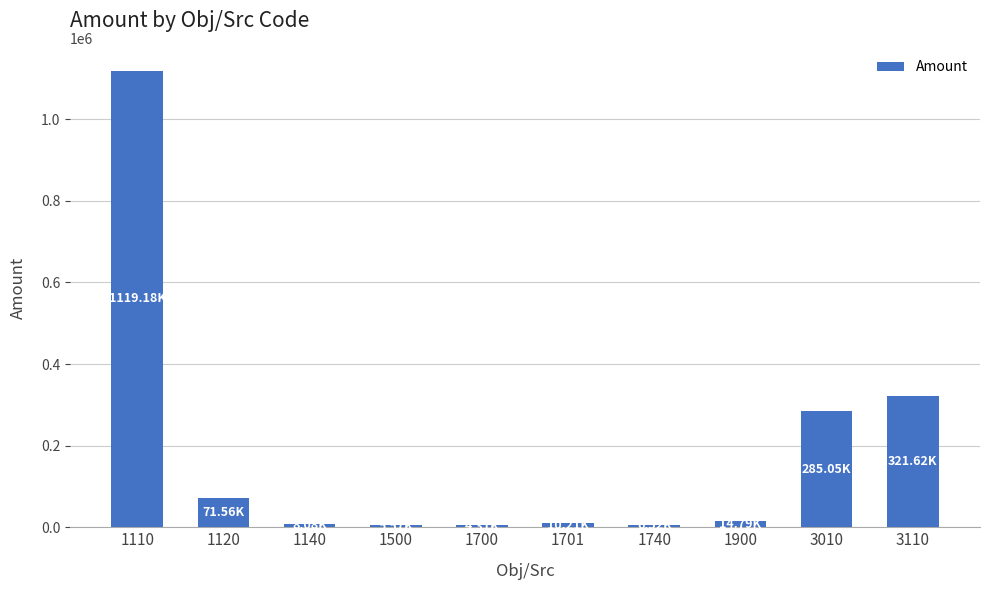

What is the value of the 8th bar from the left?

14790.4